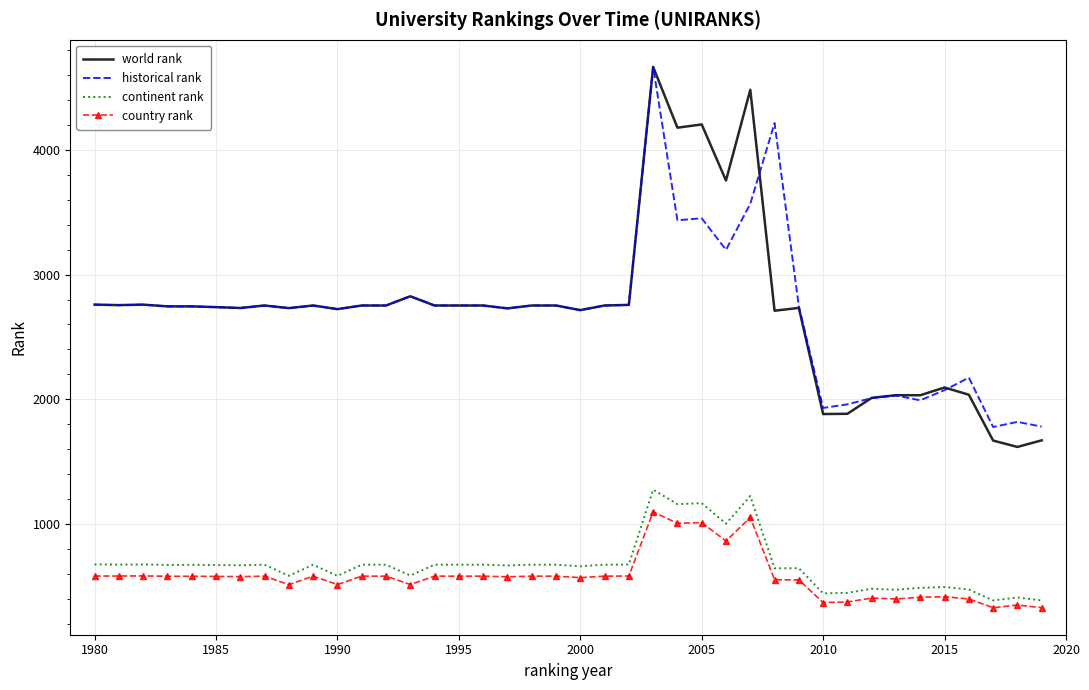

True or false: historical rank and country rank intersect in this chart.

False